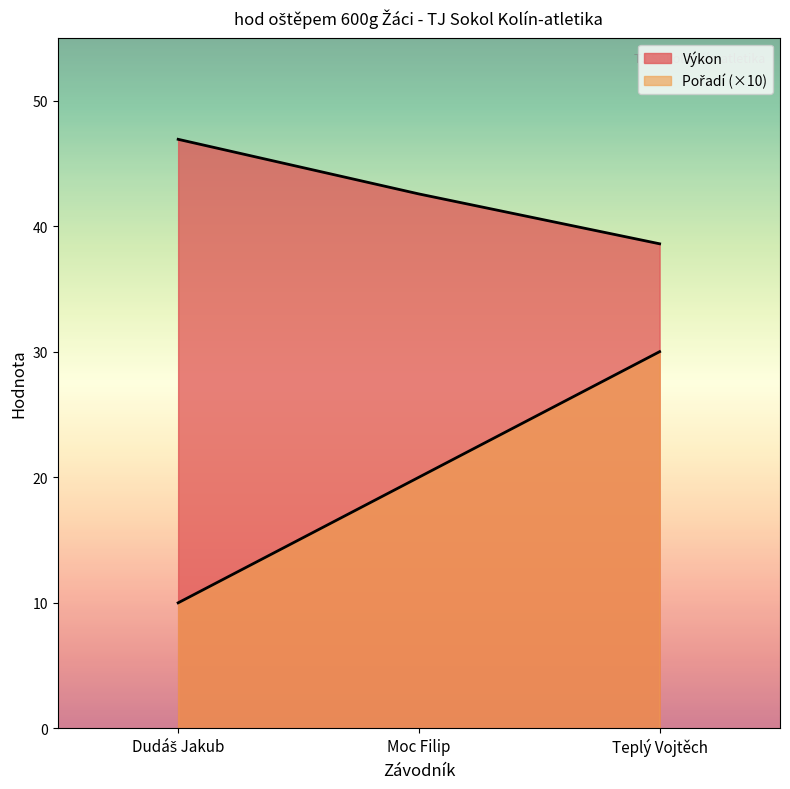

What is the label of the 1st point from the right?

Teplý Vojtěch